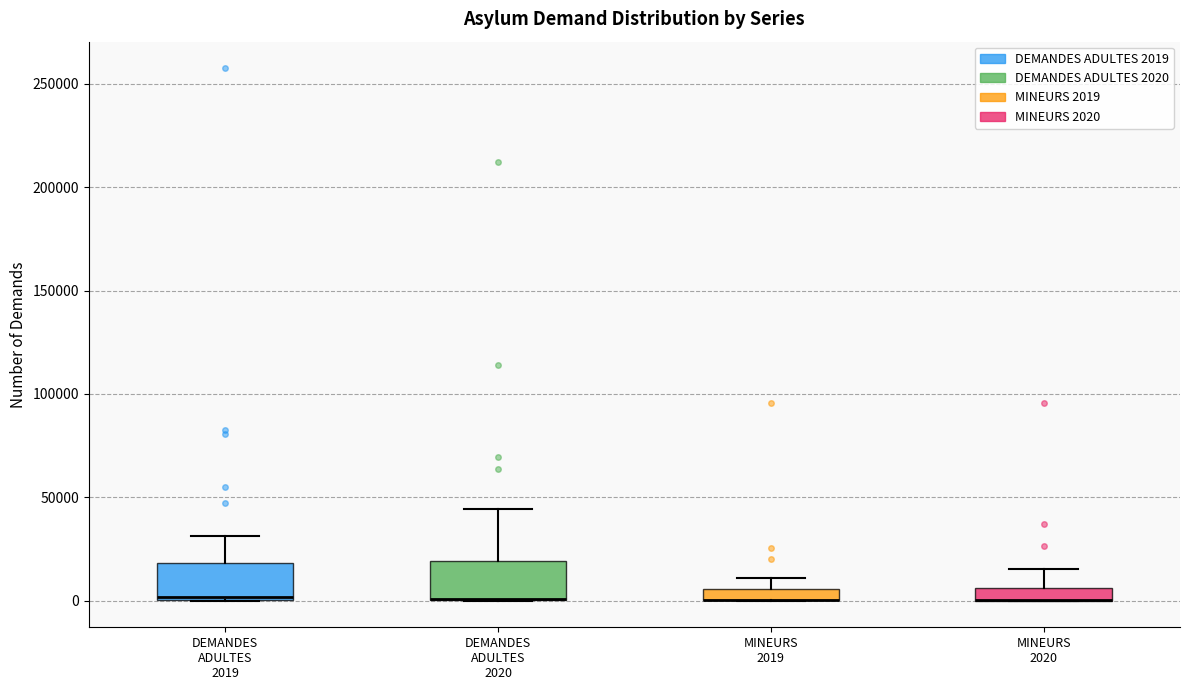

Where does the upper whisker of the box for DEMANDES ADULTES 2019 end on the y-axis? The values are not printed on the chart, so give them approximately, as read against the axis.

30000